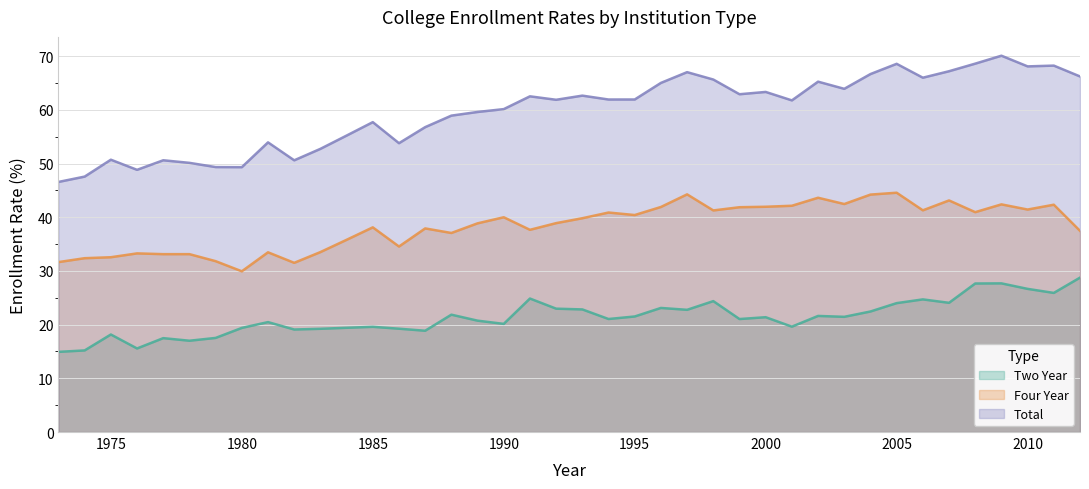

What is the maximum value for Two Year?

28.8